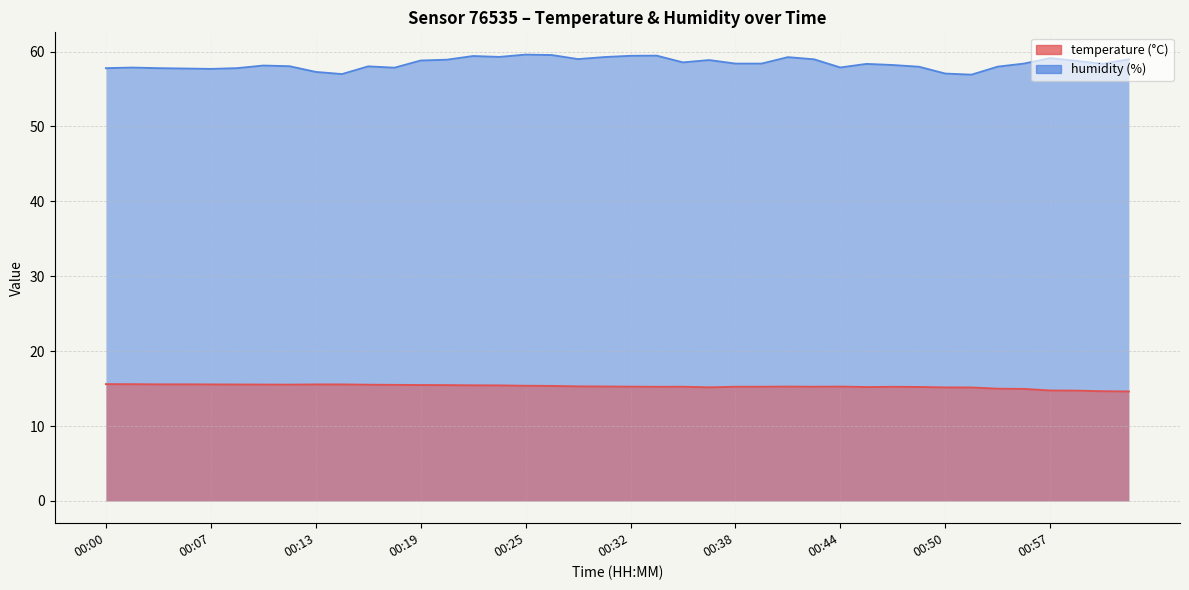

At which category is the sum across all series the highest?

00:25